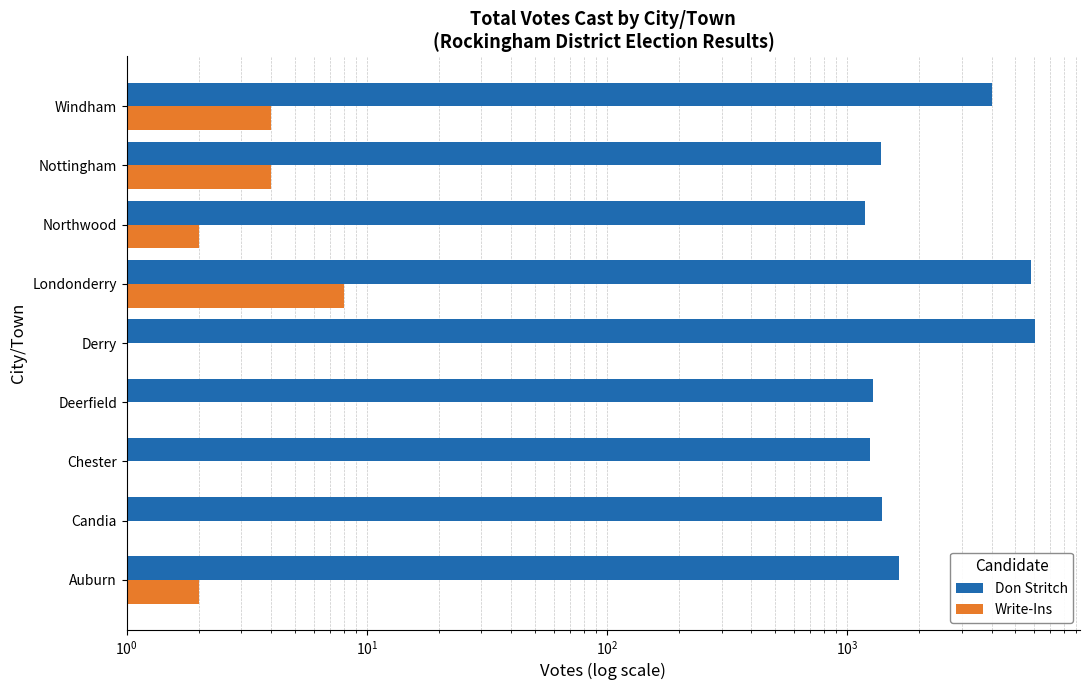

Is the value of Write-Ins at Windham greater than the value of Don Stritch at Nottingham?

No